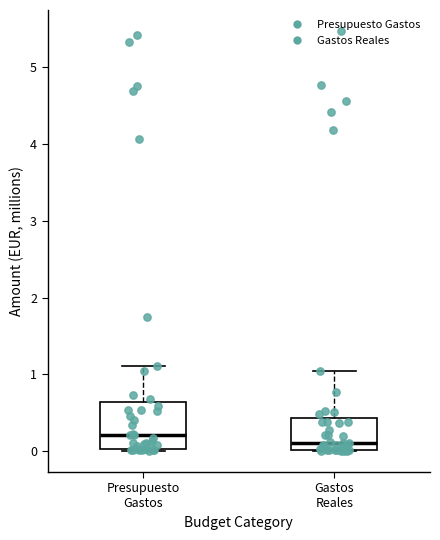

Which box is the tallest, from its lower edge to its upper edge?

Presupuesto Gastos